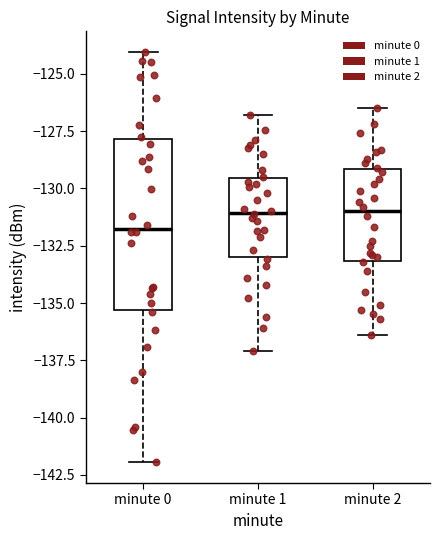

Reading left to right, transcribe this box plot: for each box, give where its median line is, the range the box spans, and where its two whiskers end, as read against the y-axis. The values are not printed on the chart, so give them approximately, as read against the axis.

minute 0: median -132.0, box -135.5 to -128.0, whiskers -142.0 to -124.0
minute 1: median -131.0, box -133.0 to -129.5, whiskers -137.0 to -127.0
minute 2: median -131.0, box -133.0 to -129.0, whiskers -136.5 to -126.5